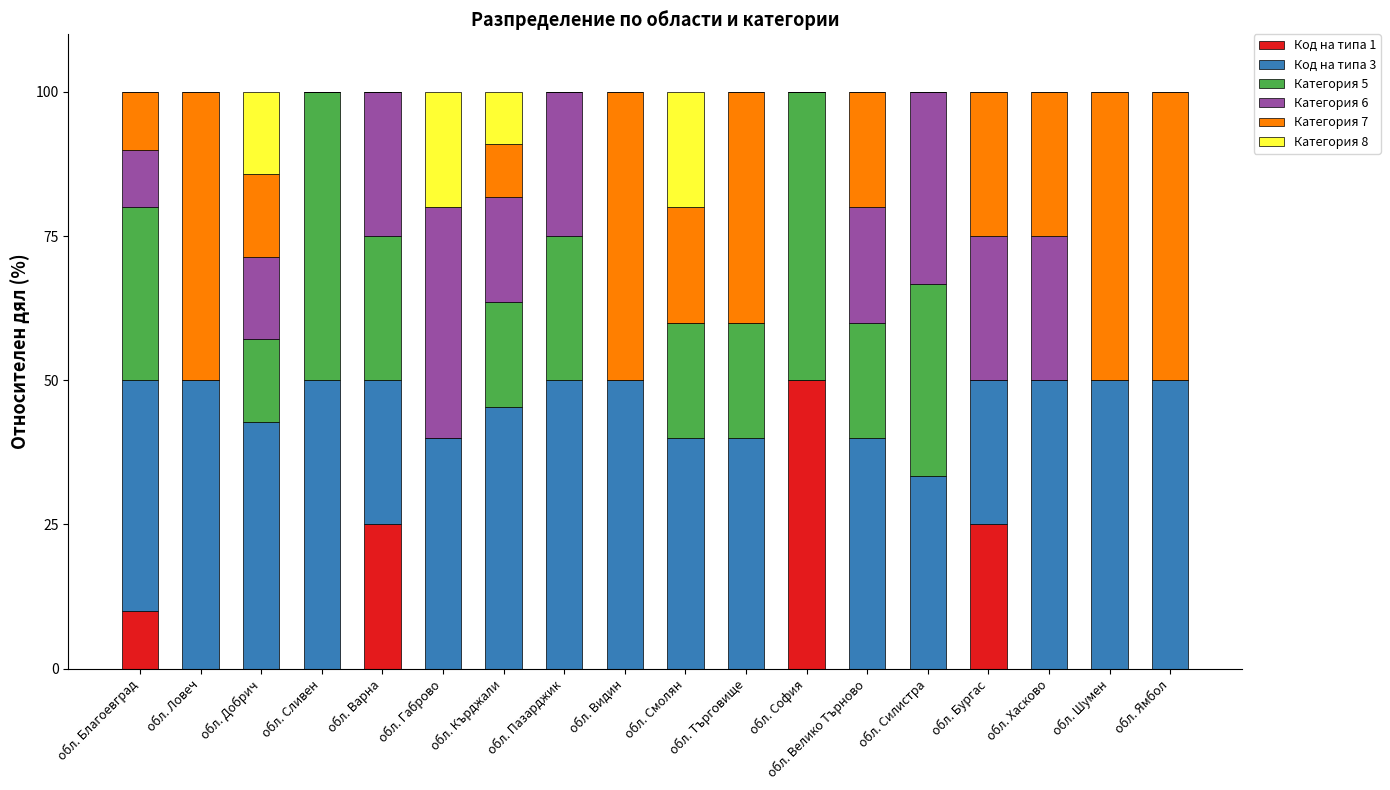

The value of Код на типа 1 at обл. Силистра is -18.6. True or false?

False